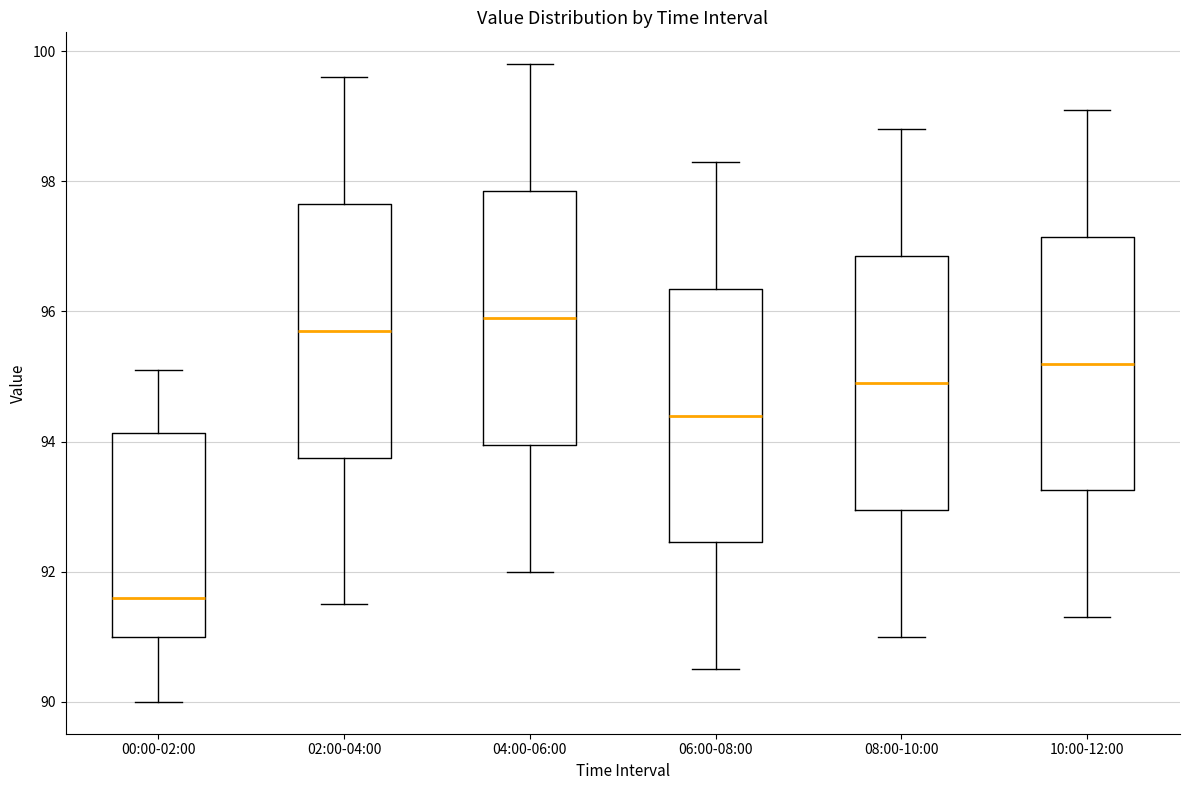

Reading left to right, transcribe this box plot: for each box, give where its median line is, the range the box spans, and where its two whiskers end, as read against the y-axis. The values are not printed on the chart, so give them approximately, as read against the axis.

00:00-02:00: median 91.6, box 91.0 to 94.2, whiskers 90.0 to 95.2
02:00-04:00: median 95.8, box 93.8 to 97.6, whiskers 91.6 to 99.6
04:00-06:00: median 96.0, box 94.0 to 97.8, whiskers 92.0 to 99.8
06:00-08:00: median 94.4, box 92.4 to 96.4, whiskers 90.6 to 98.4
08:00-10:00: median 95.0, box 93.0 to 96.8, whiskers 91.0 to 98.8
10:00-12:00: median 95.2, box 93.2 to 97.2, whiskers 91.4 to 99.2